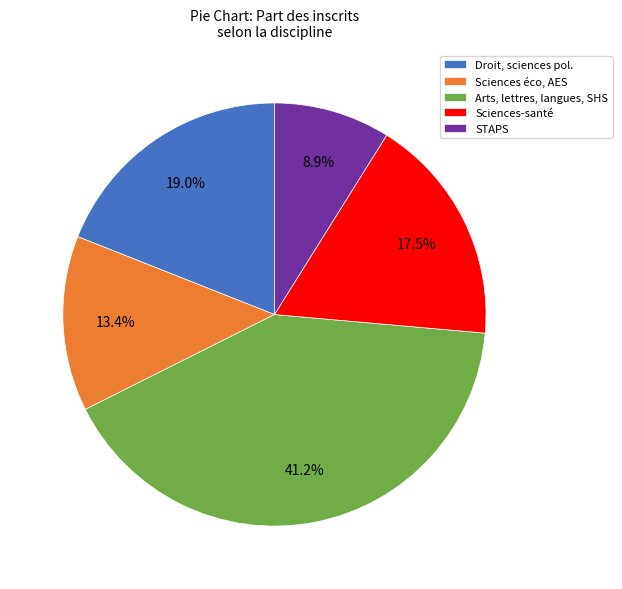

Does STAPS account for over 50% of the chart?

No